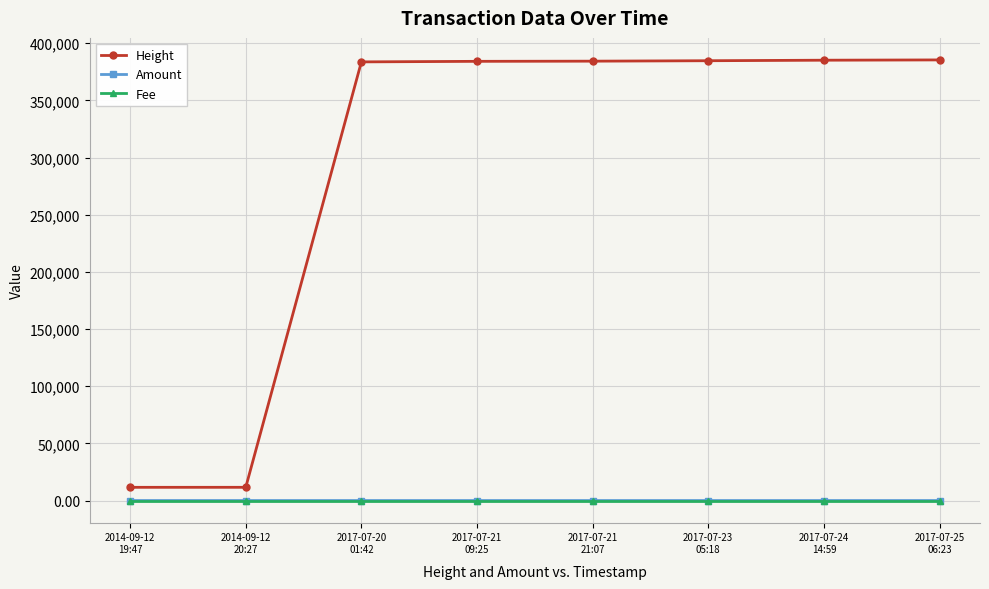

What is the label of the 2nd point from the right?

2017-07-24
14:59